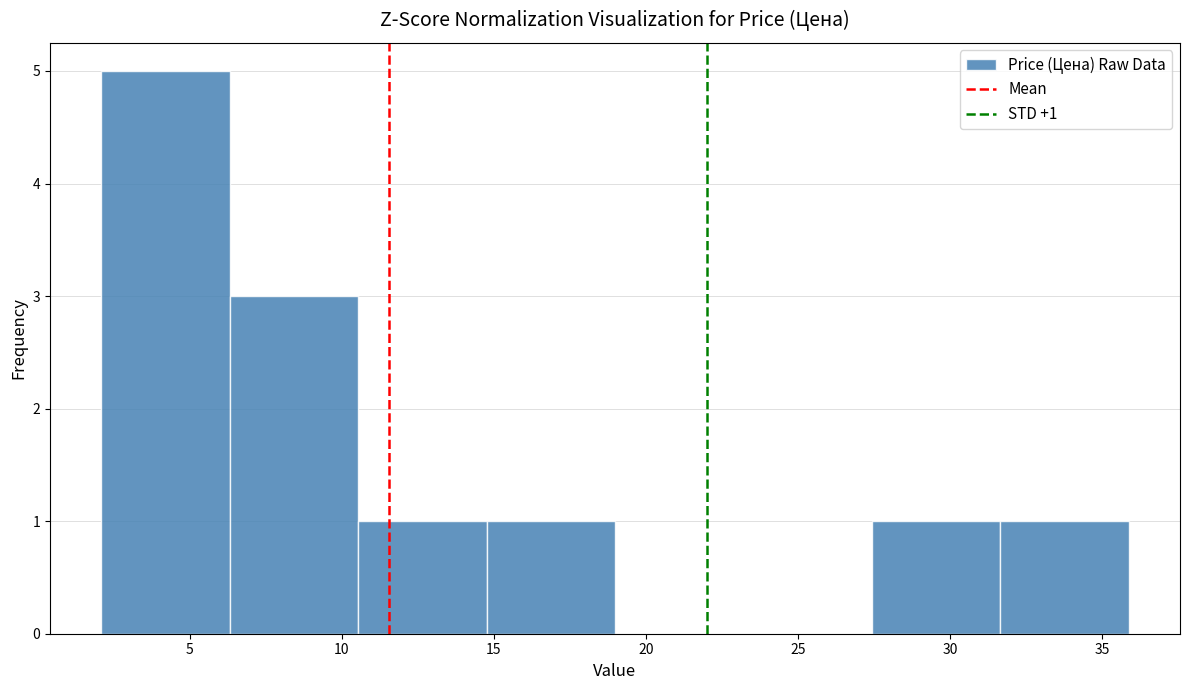

Over which range of the x-axis is the bar tallest?

2.0 to 6.5